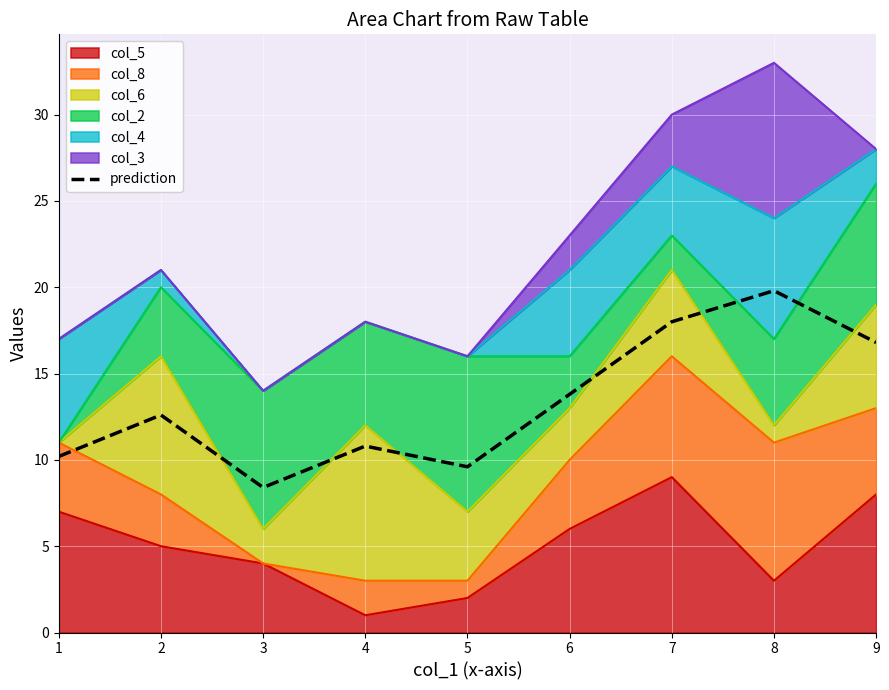

Reading left to right, list all the values displayed in this chart.

1=10.2	2=12.6	3=8.4	4=10.8	5=9.6	6=13.8	7=18.0	8=19.8	9=16.8